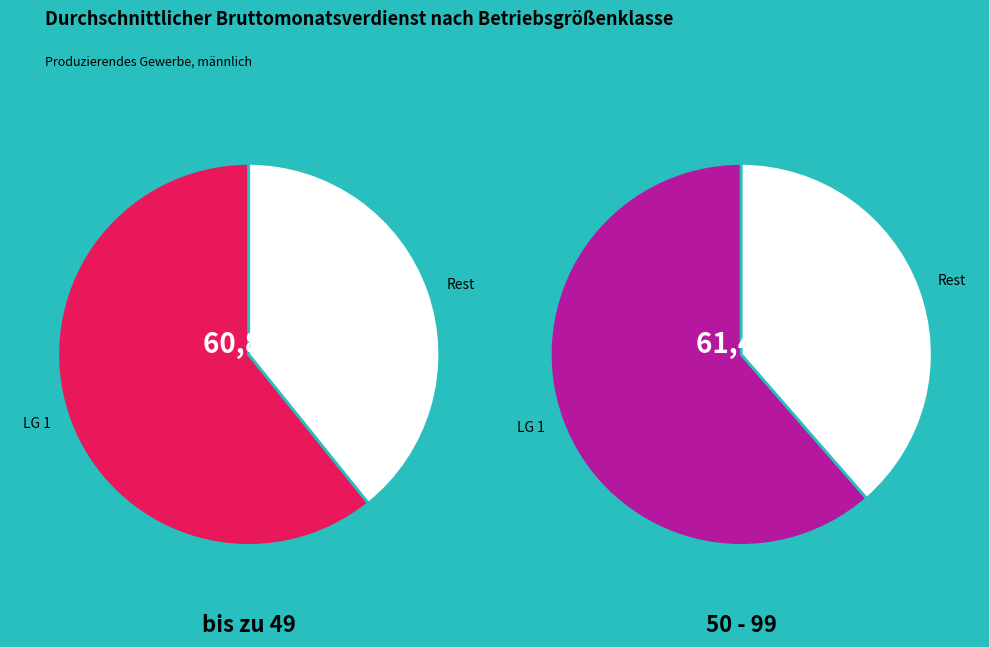

Is there a majority slice in this chart?

Yes